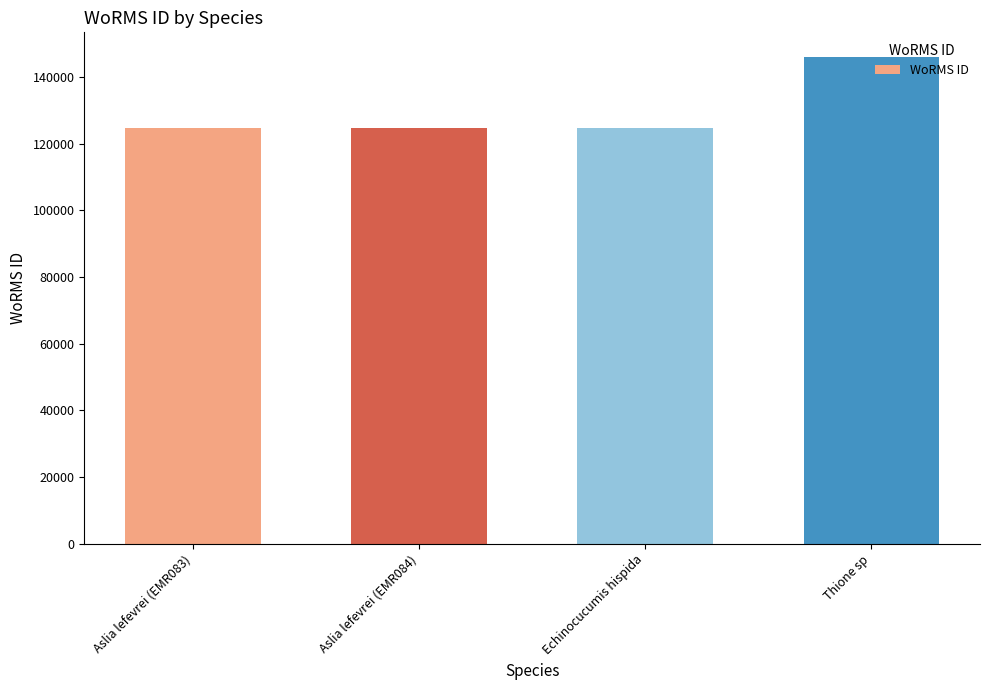

What value does the data have at Echinocucumis hispida?

124593